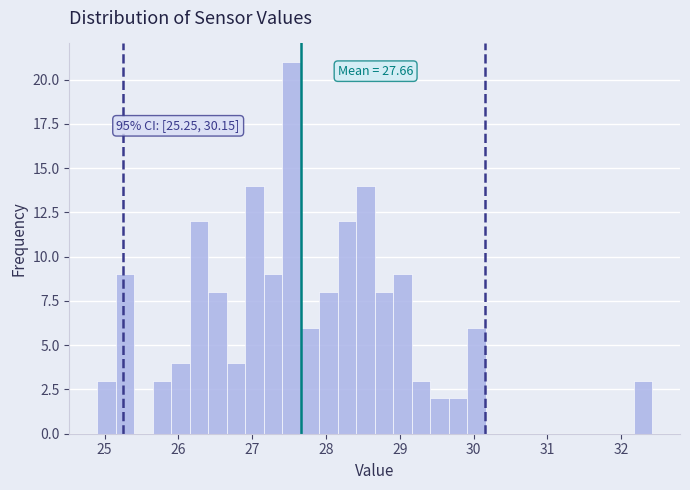

Read against the x-axis, roughly where is the centre of the tallest bar?

27.5